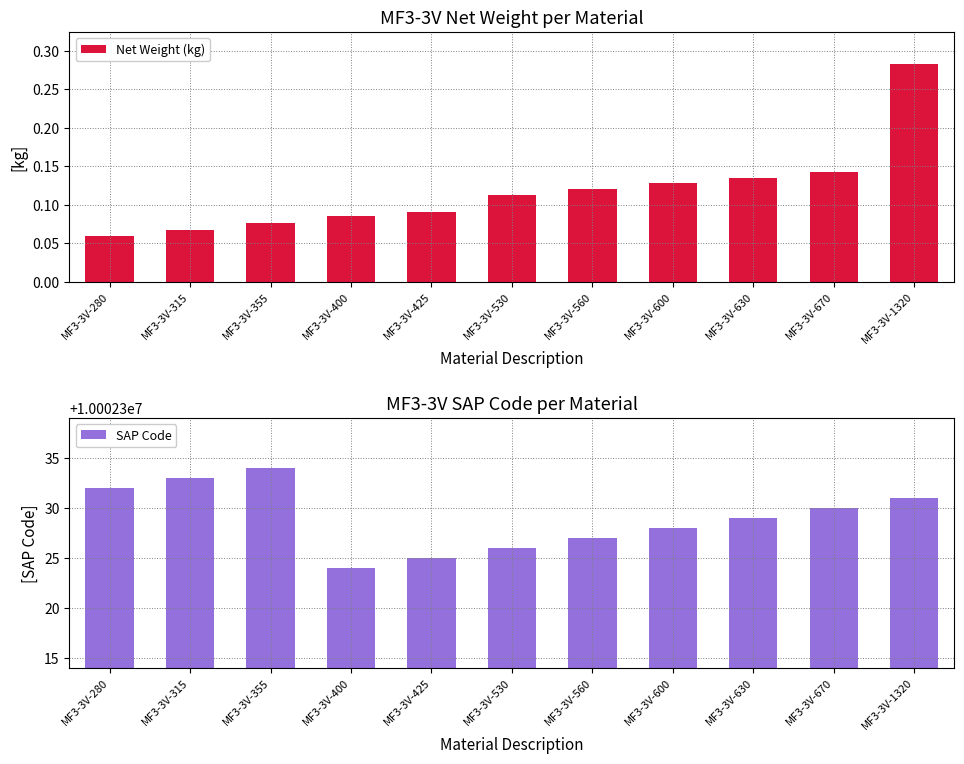

At MF3-3V-1320, list the series in order from smallest to largest.

Net Weight (kg), SAP Code